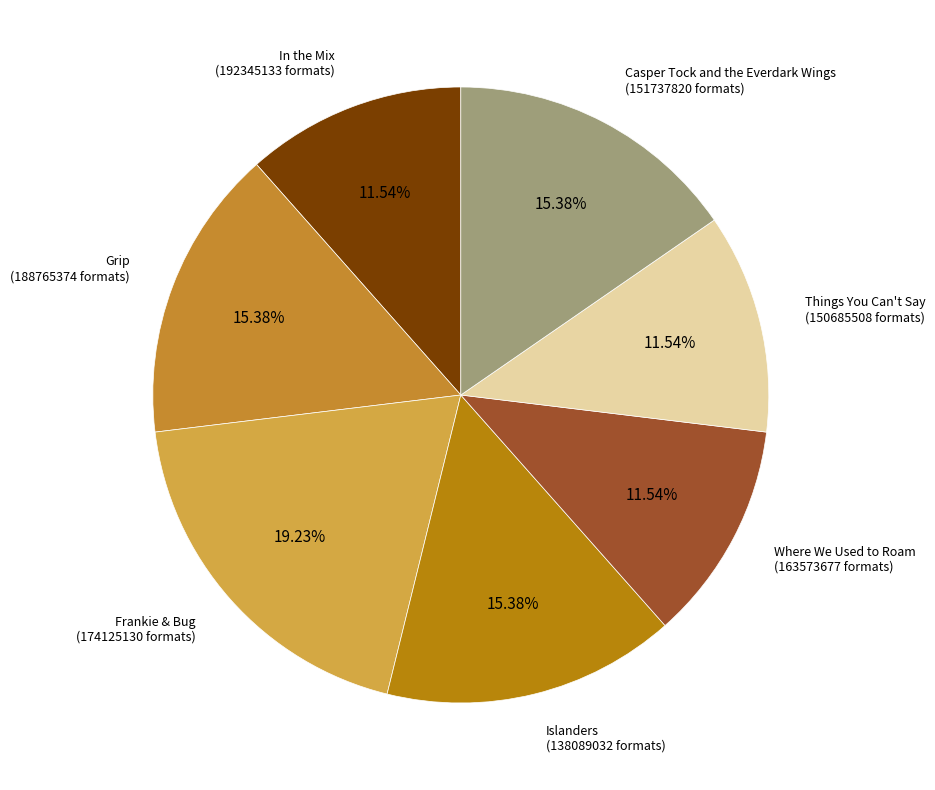

Count the number of slices in the pie.

7